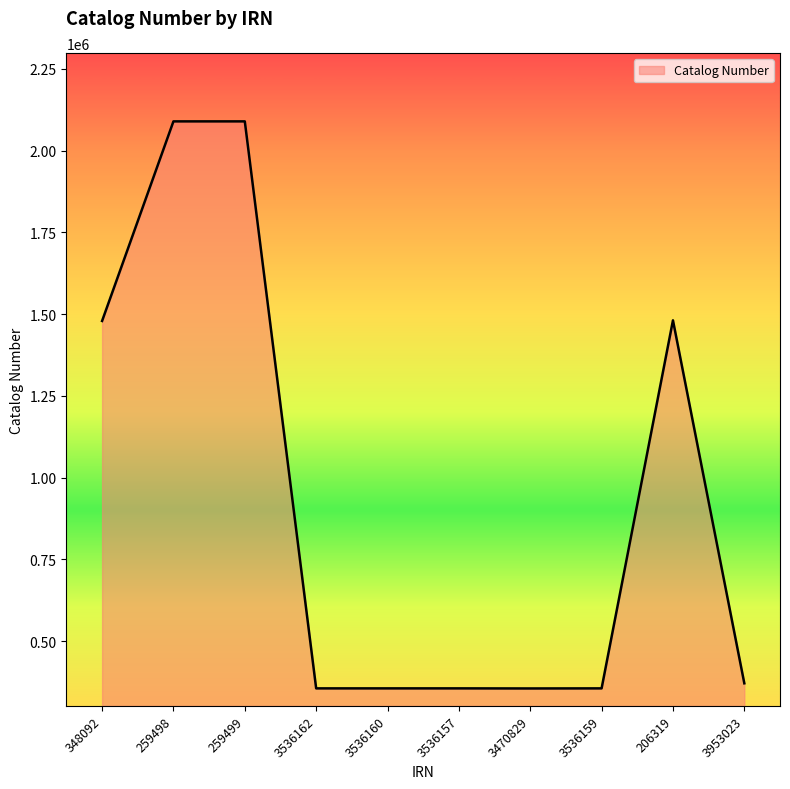

How many lines are shown in the chart?

1